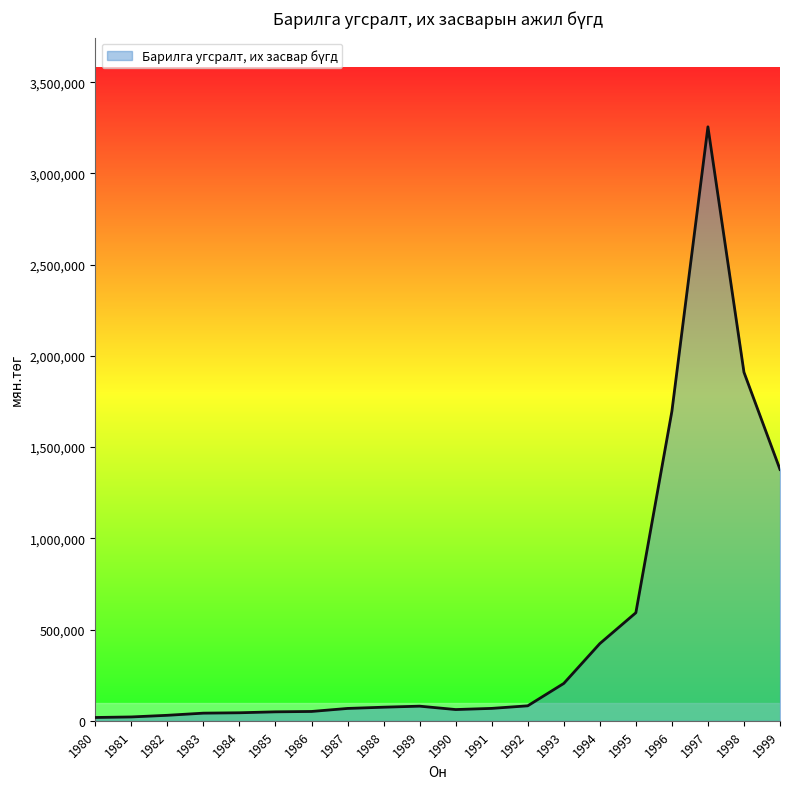

What is the difference between the maximum and minimum values?

3237102.8